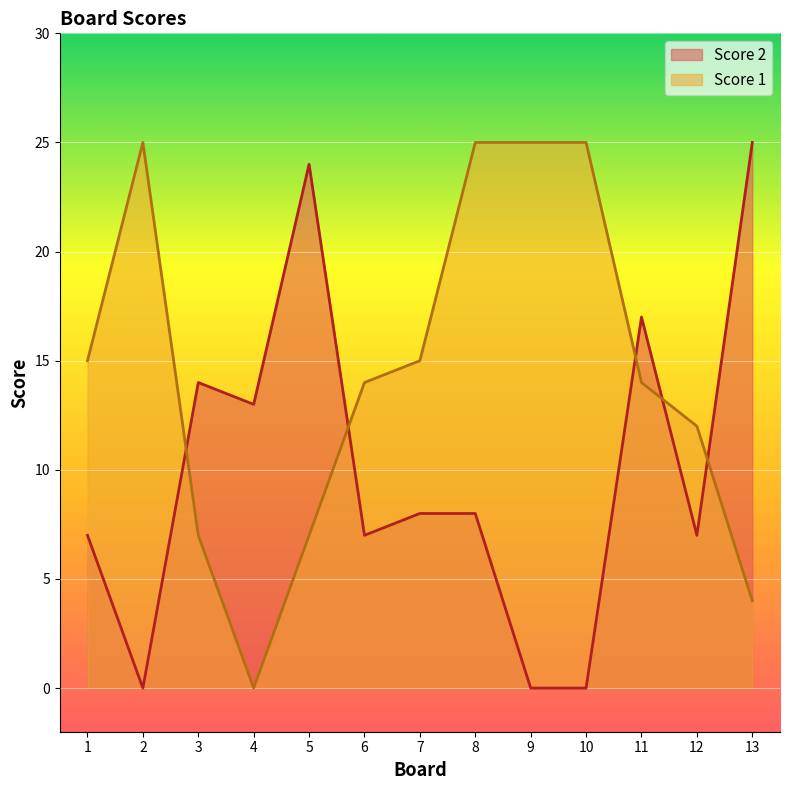

Reading left to right, what are all the values shown in this chart?

Score 1: 1=15	2=25	3=7	4=0	5=7	6=14	7=15	8=25	9=25	10=25	11=14	12=12	13=4
Score 2: 1=7	2=0	3=14	4=13	5=24	6=7	7=8	8=8	9=0	10=0	11=17	12=7	13=25